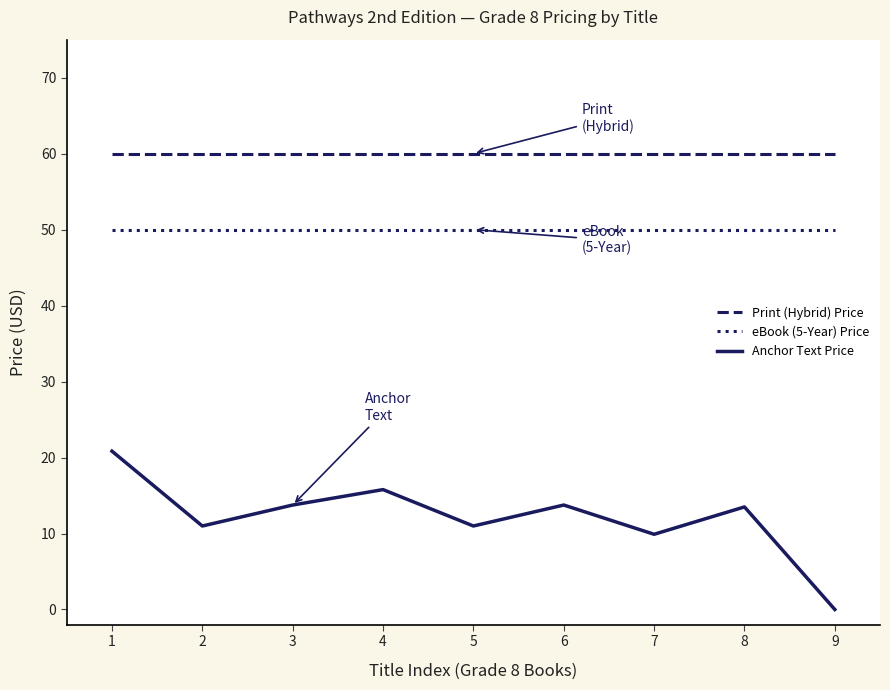

What is the total value across all series at 3?

123.8